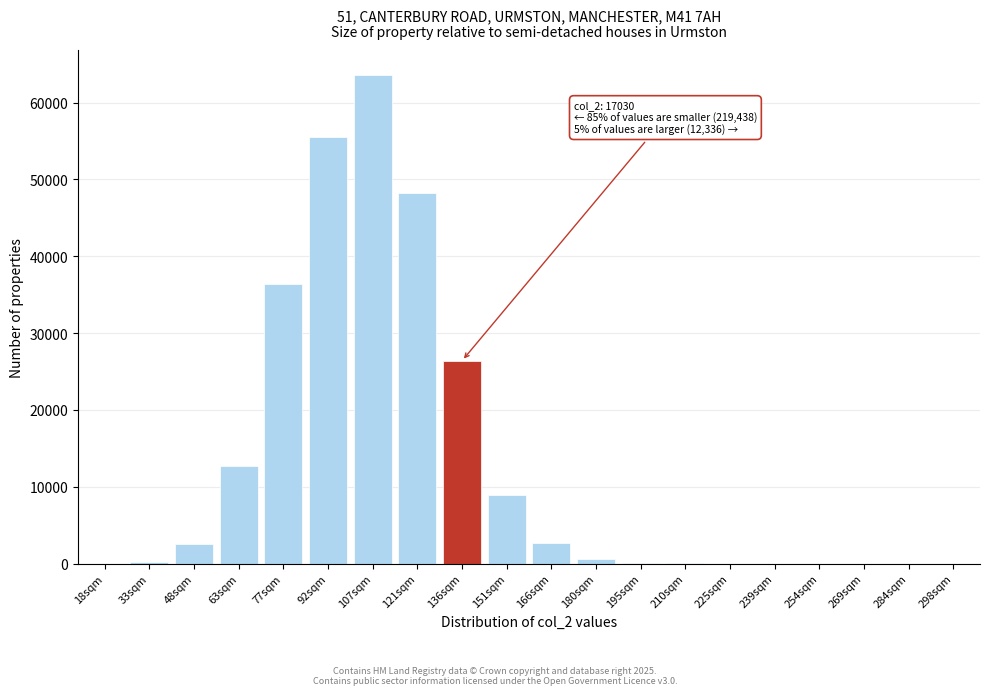

Is it true that the value at 107sqm is 43066?

False